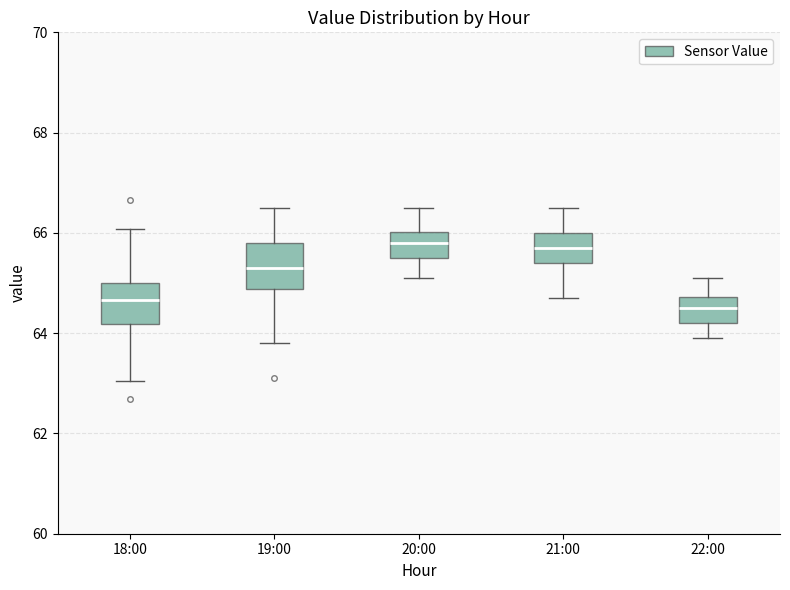

Reading left to right, transcribe this box plot: for each box, give where its median line is, the range the box spans, and where its two whiskers end, as read against the y-axis. The values are not printed on the chart, so give them approximately, as read against the axis.

18:00: median 64.6, box 64.2 to 65.0, whiskers 63.0 to 66.0
19:00: median 65.4, box 64.8 to 65.8, whiskers 63.8 to 66.6
20:00: median 65.8, box 65.6 to 66.0, whiskers 65.2 to 66.6
21:00: median 65.8, box 65.4 to 66.0, whiskers 64.8 to 66.6
22:00: median 64.6, box 64.2 to 64.8, whiskers 64.0 to 65.2